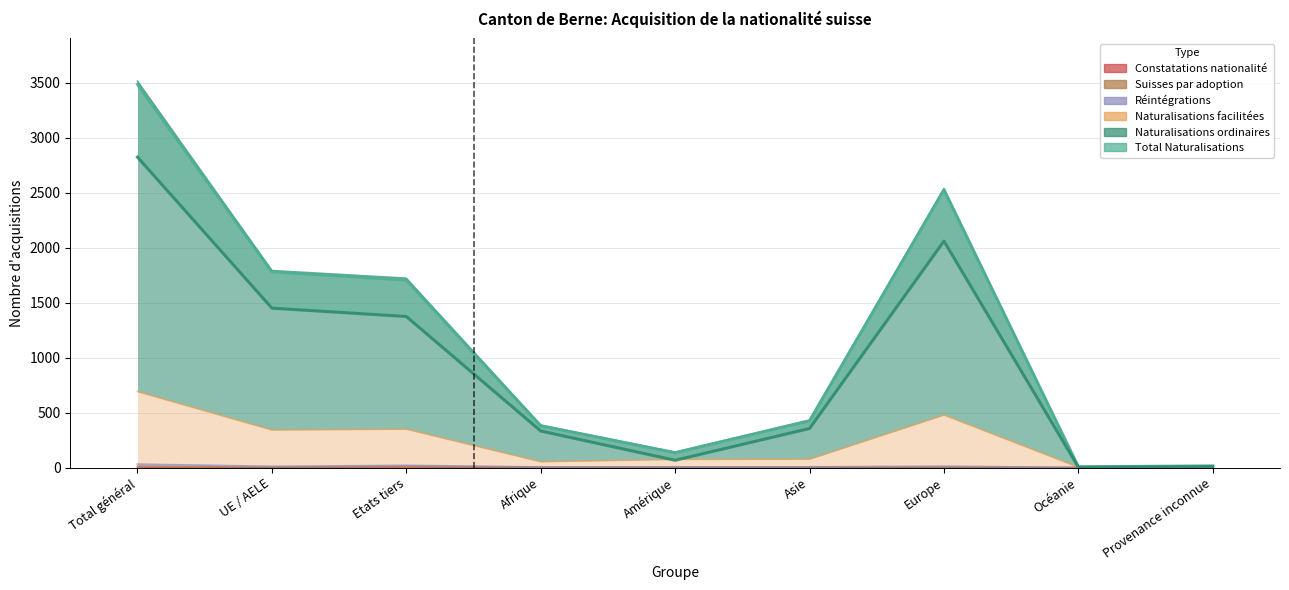

The Total Naturalisations series shows 583 at Asie. True or false?

False